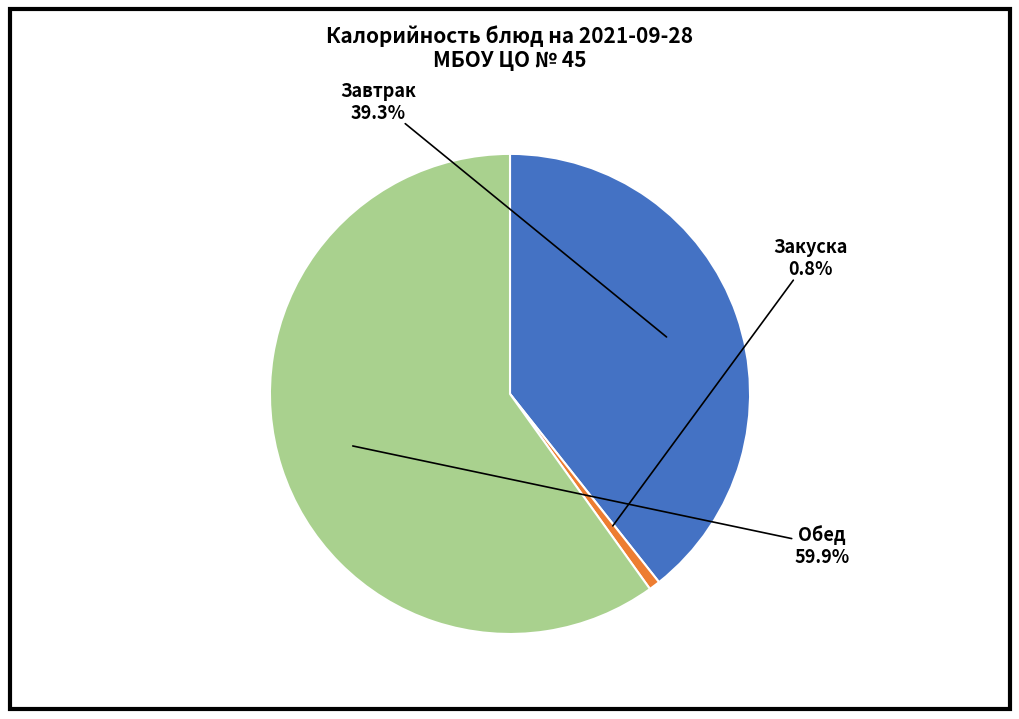

Between Закуска and Обед, which is larger?

Обед